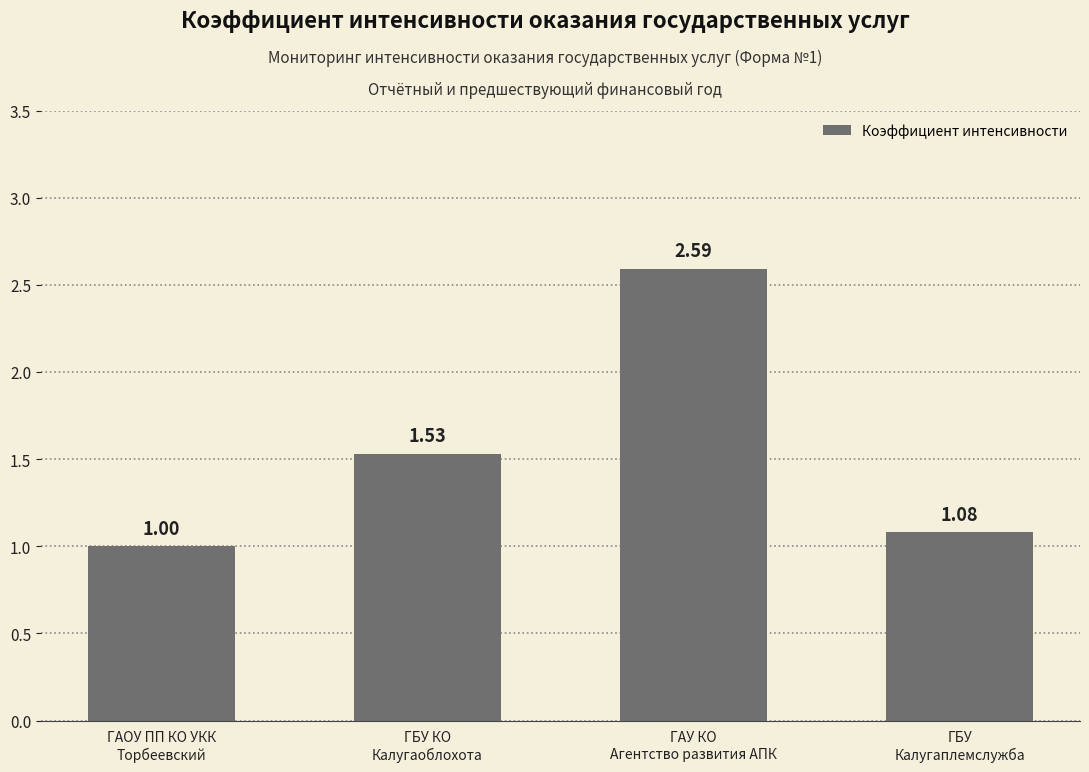

Is it true that the value at ГБУ
Калугаплемслужба is 0.7?

False